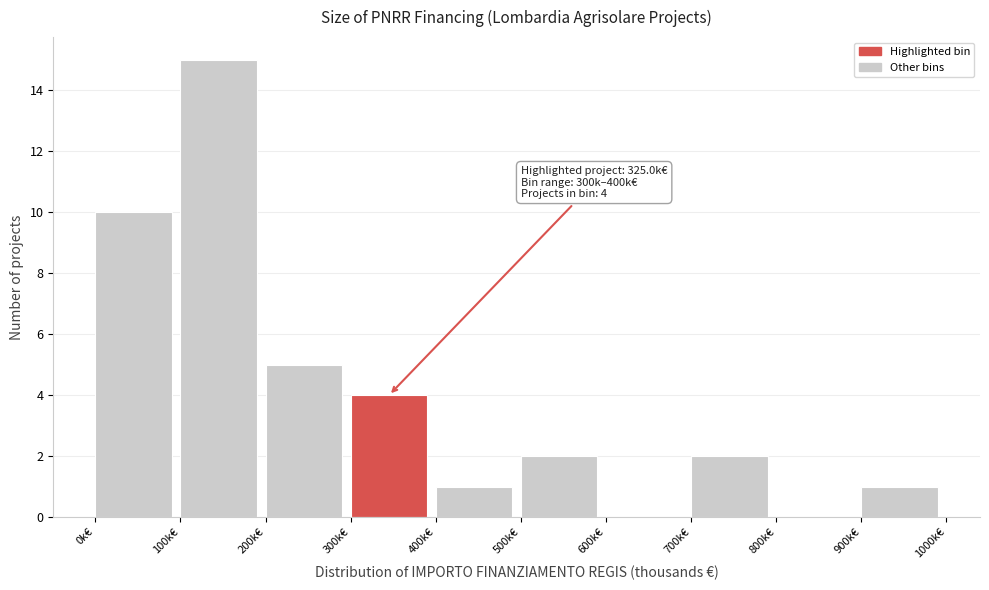

Over which range of the x-axis is the bar tallest?

100 to 200